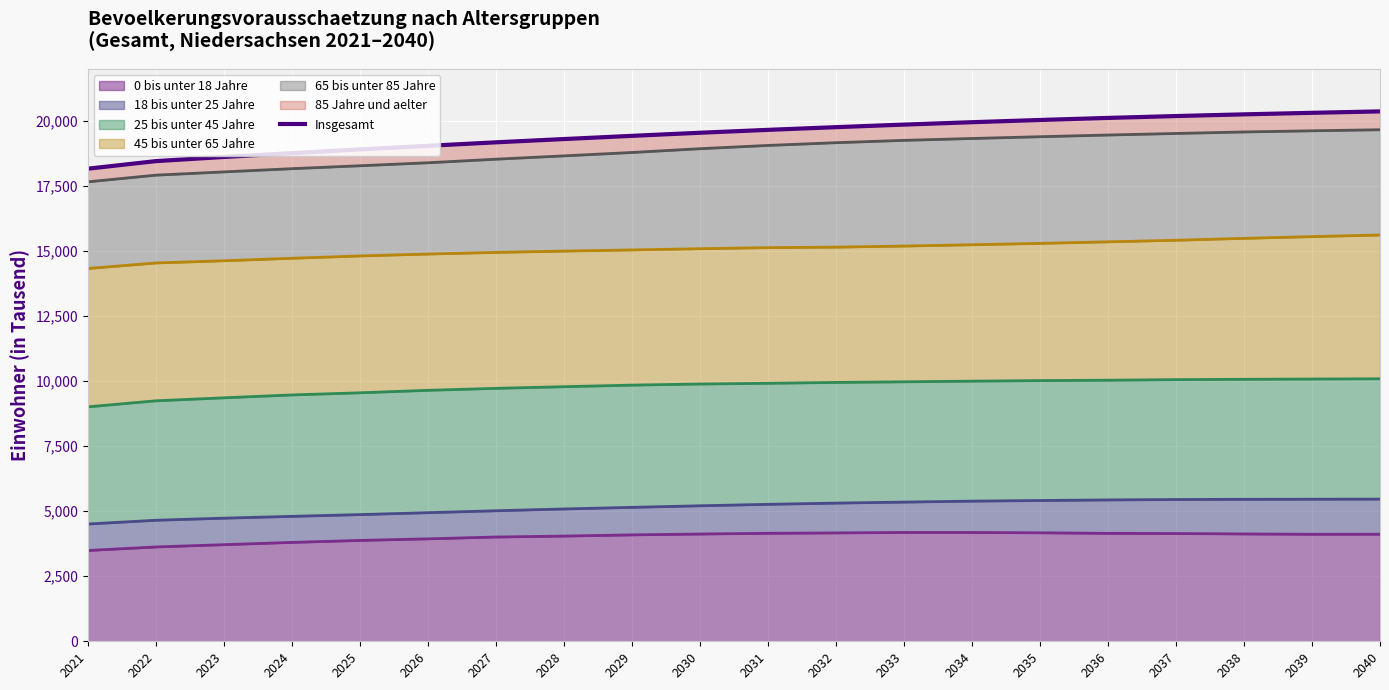

How many values exceed 19649?

9